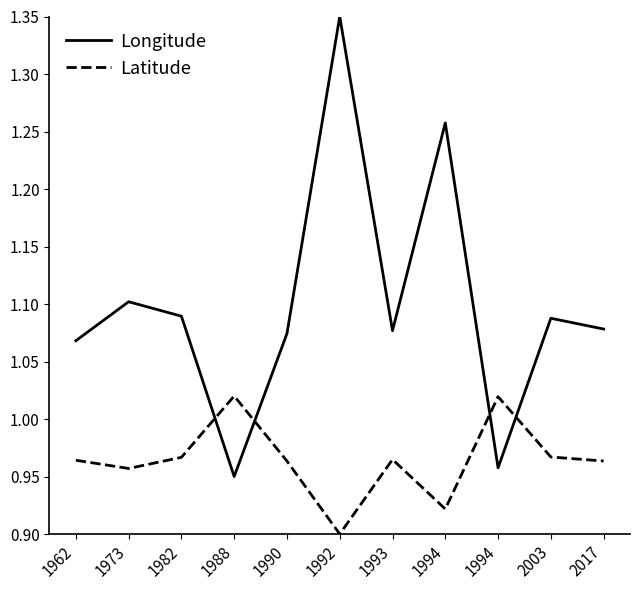

What is the difference between the maximum and minimum values in the Latitude series?

0.1